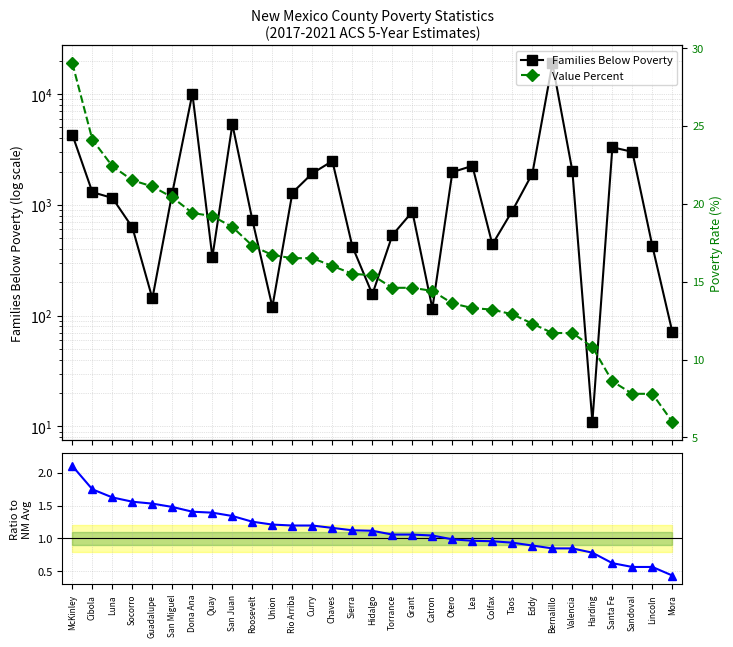

What is the label of the 12th point from the left?

Rio Arriba